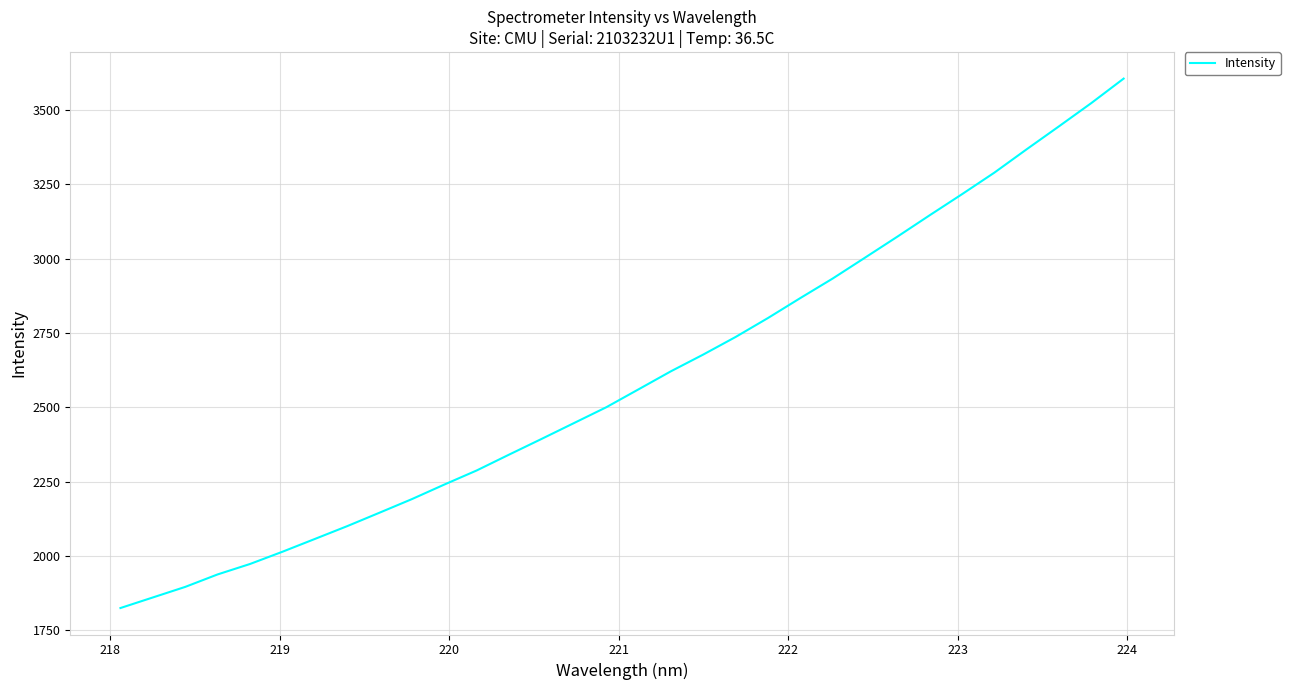

What is the difference between the maximum and minimum values?

1781.8